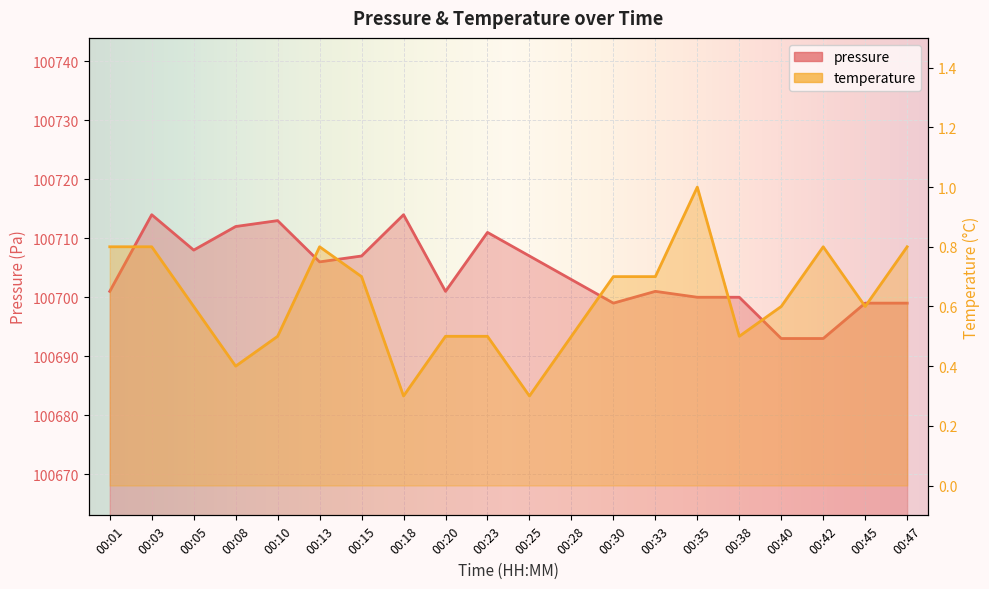

Is the value of temperature at 00:03 greater than the value of pressure at 00:13?

No